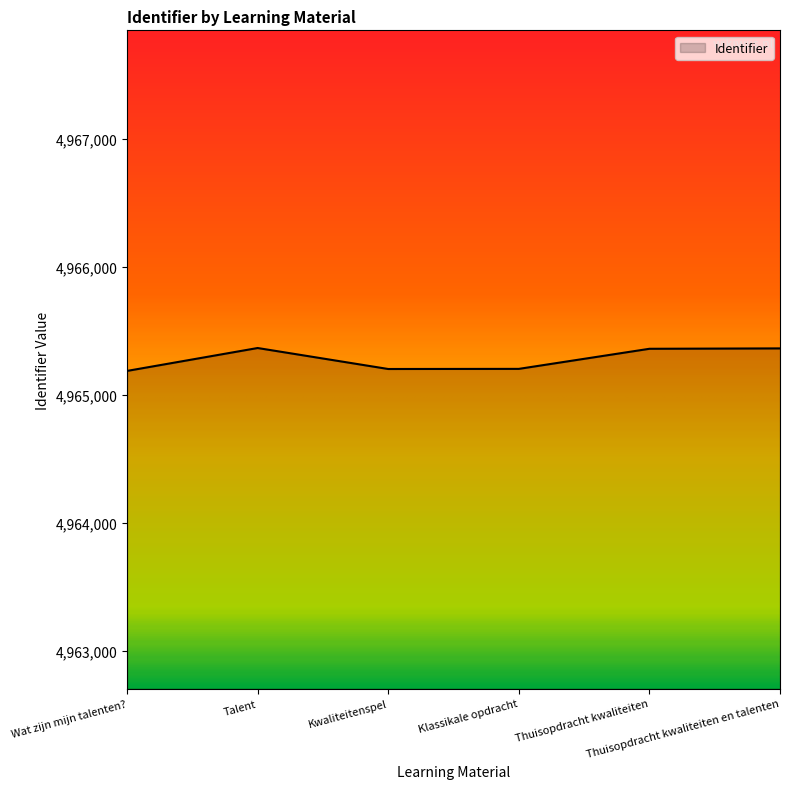

What is the difference between the maximum and minimum values?

179